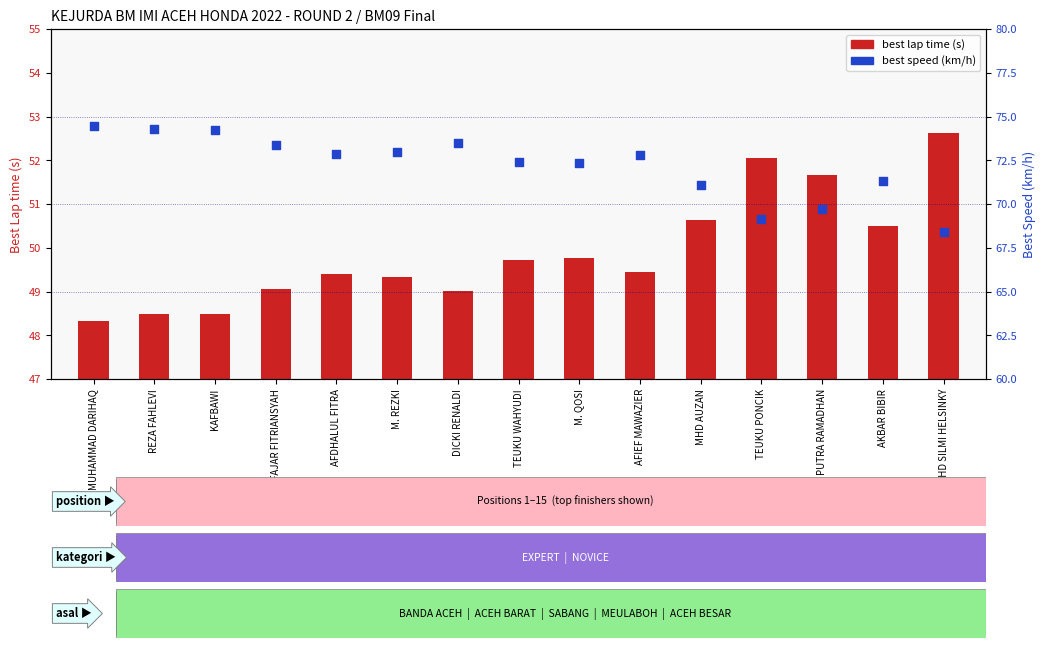

Which series contains the lowest Y value?

best lap time (s)